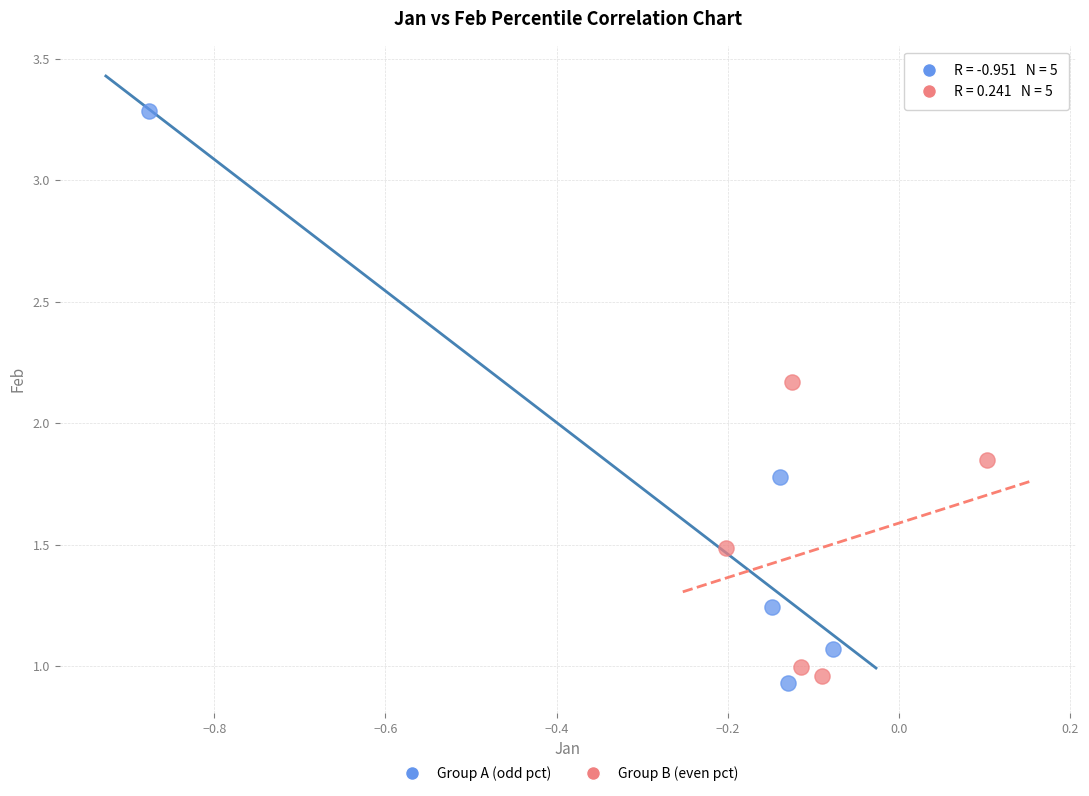

Which series contains the highest Y value?

Group A (odd pct)